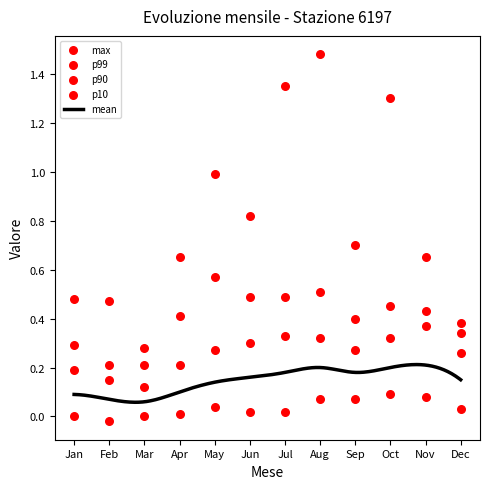

Which series has the widest spread of Y values?

max